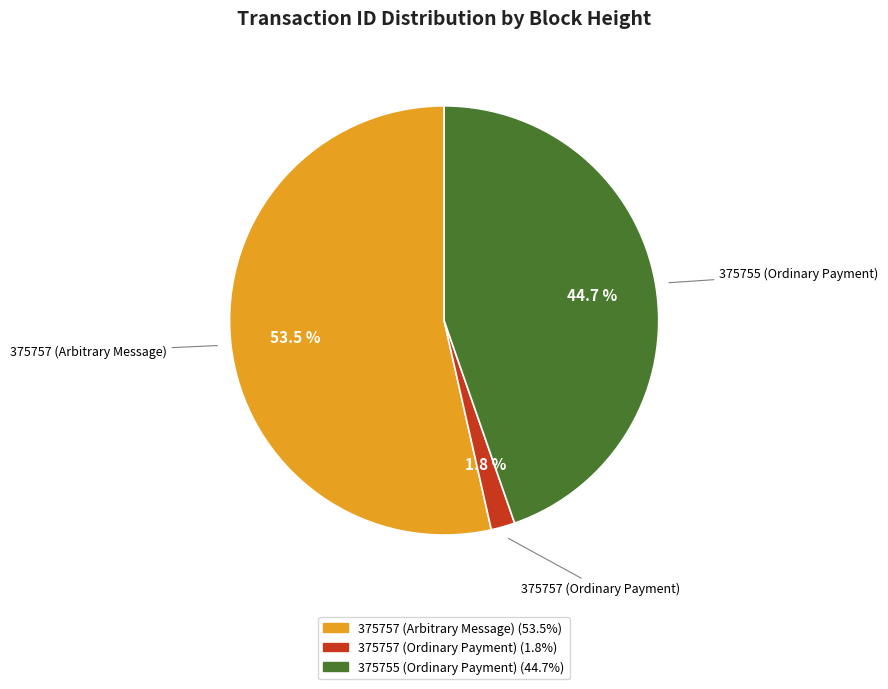

What percentage is the 375757 (Ordinary Payment) slice, to the nearest percent?

2%